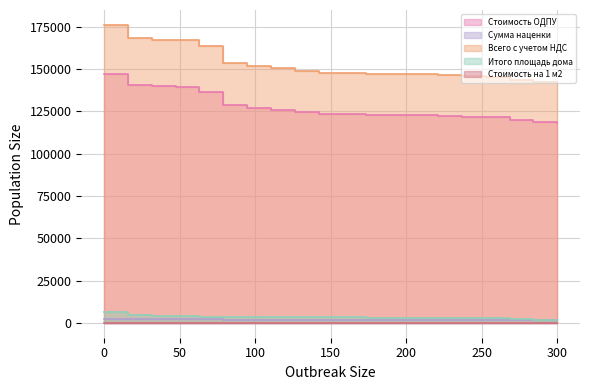

What is the difference between the Сумма наценки values at 16 and 10?

119.9